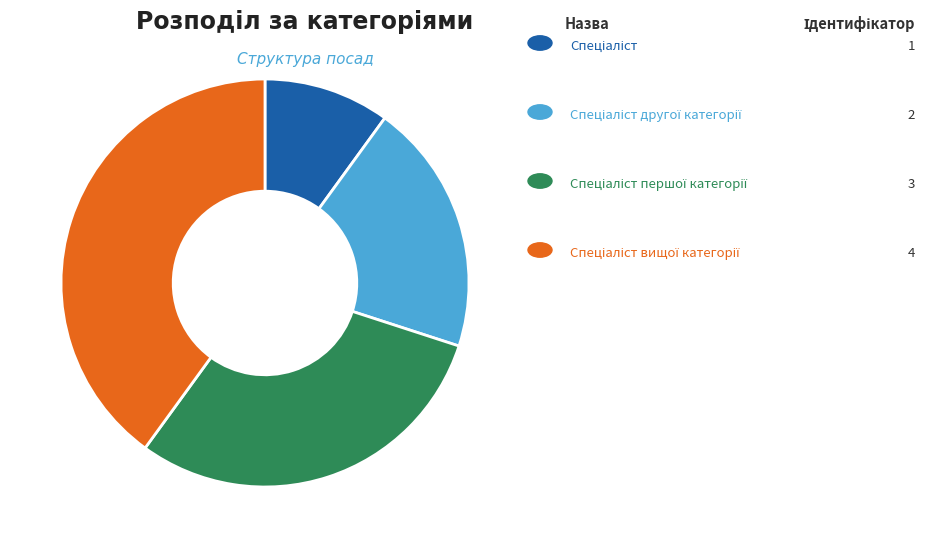

How many segments does this pie chart have?

4